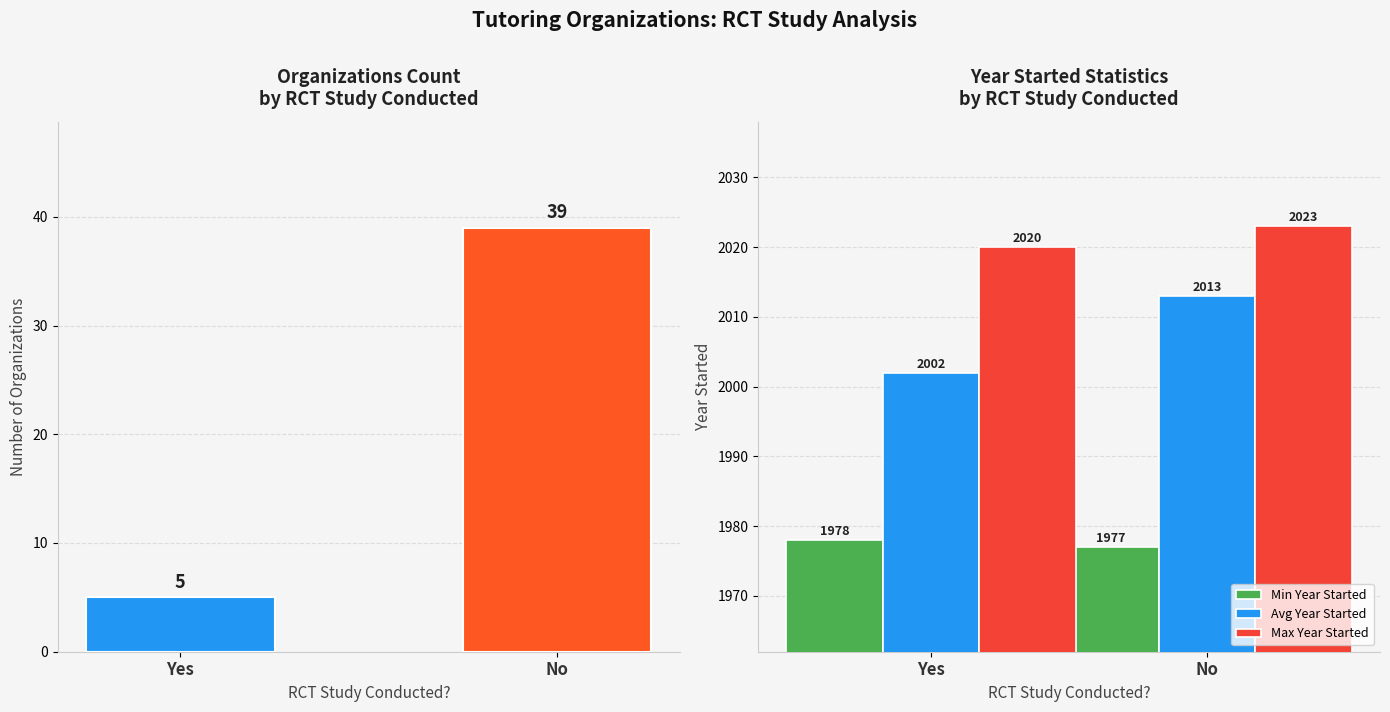

What is the label of the 1st bar from the right?

No